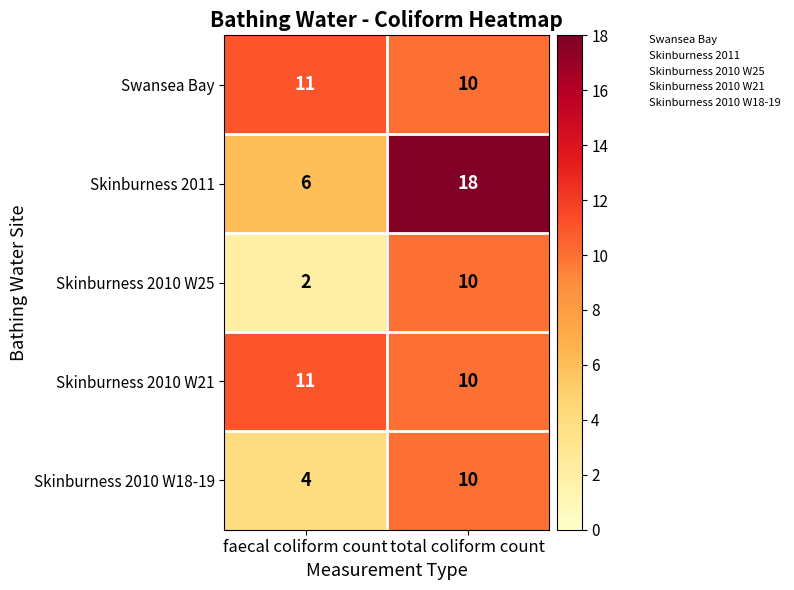

Is it true that Swansea Bay equals 17 at total coliform count?

False